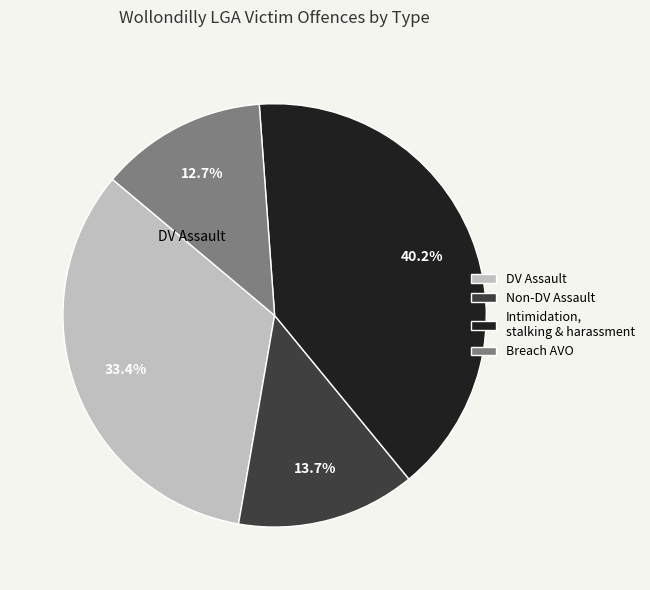

Combined, do Intimidation, stalking & harassment and Breach AVO account for over 50%?

Yes